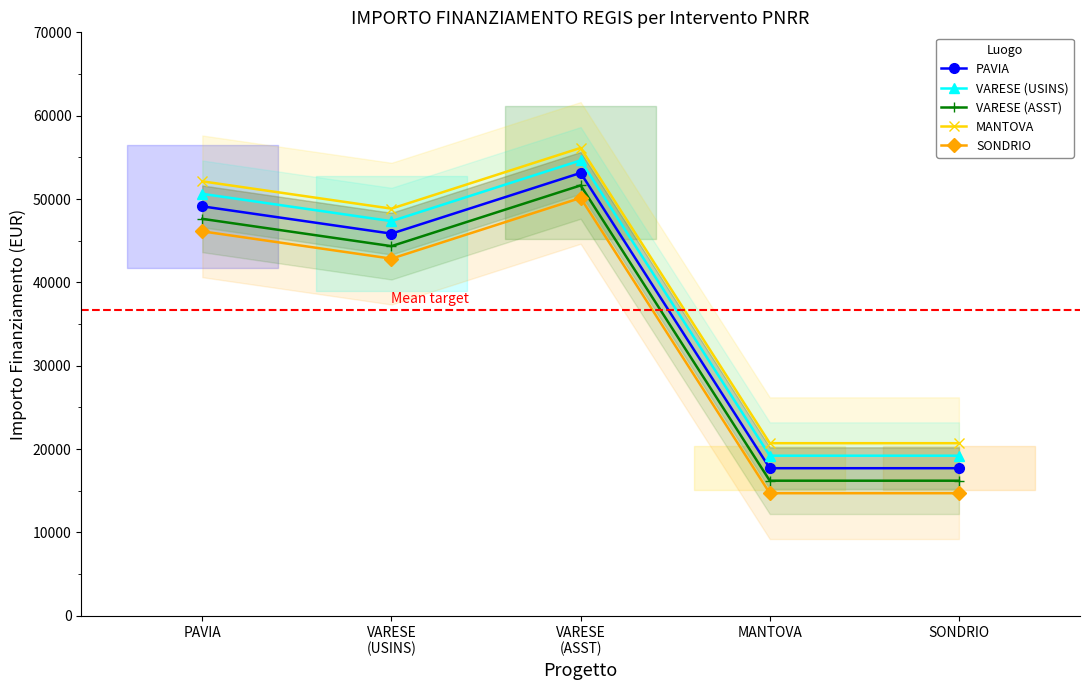

List the series in order of their overall mean, highest first.

MANTOVA, VARESE (USINS), PAVIA, VARESE (ASST), SONDRIO